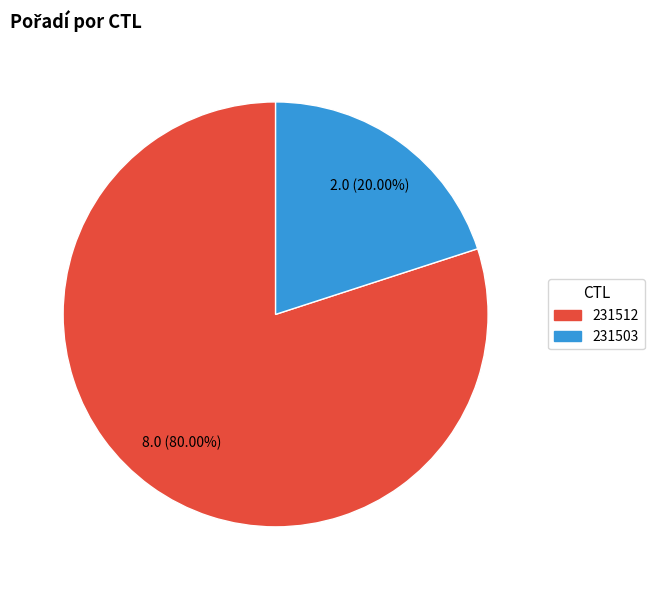

Is the sum of 231503 and 231512 greater than half?

Yes